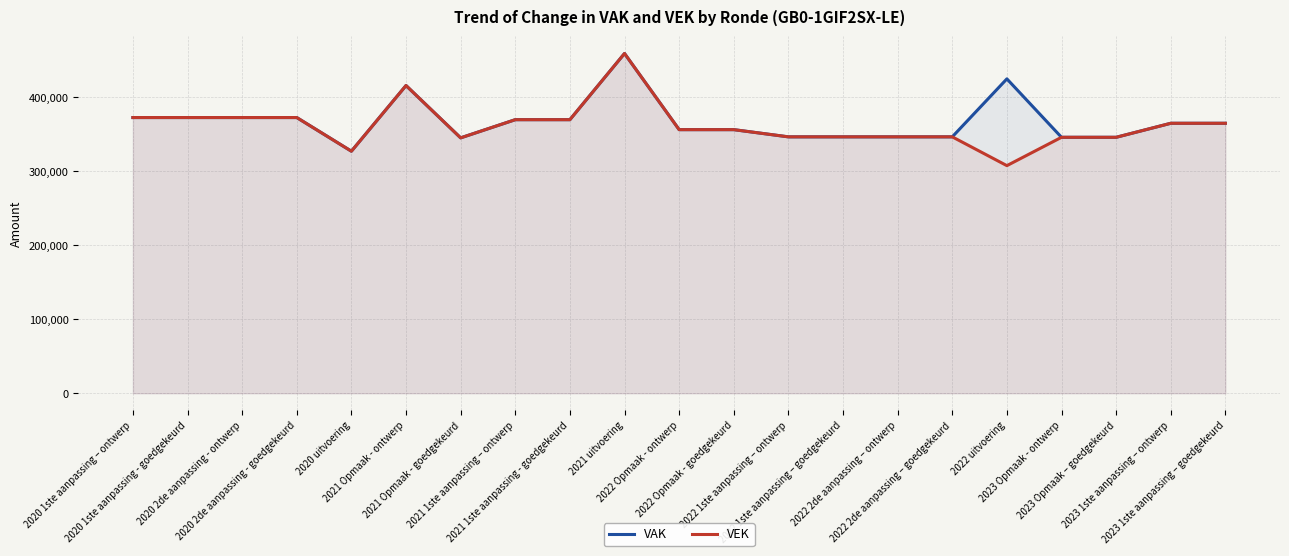

What is the maximum value shown in the chart?

459370